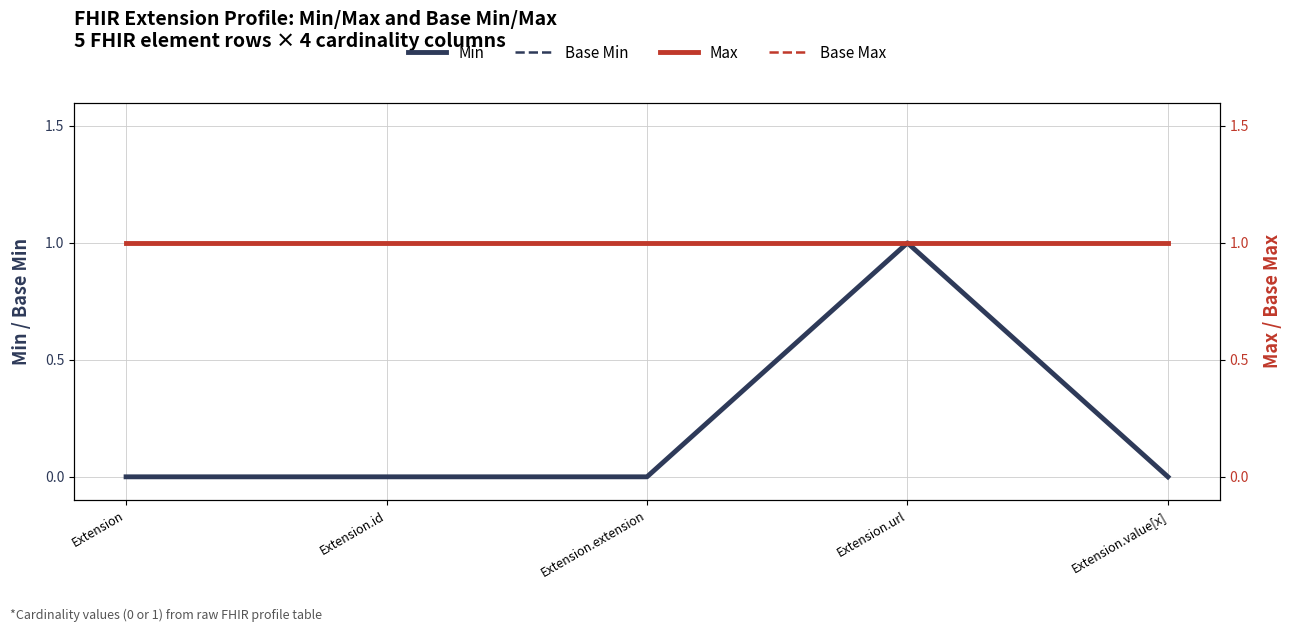

Reading left to right, what are all the values shown in this chart?

Min: Extension=0	Extension.id=0	Extension.extension=0	Extension.url=1	Extension.value[x]=0
Base Min: Extension=0	Extension.id=0	Extension.extension=0	Extension.url=1	Extension.value[x]=0
Max: Extension=1	Extension.id=1	Extension.extension=1	Extension.url=1	Extension.value[x]=1
Base Max: Extension=1	Extension.id=1	Extension.extension=1	Extension.url=1	Extension.value[x]=1